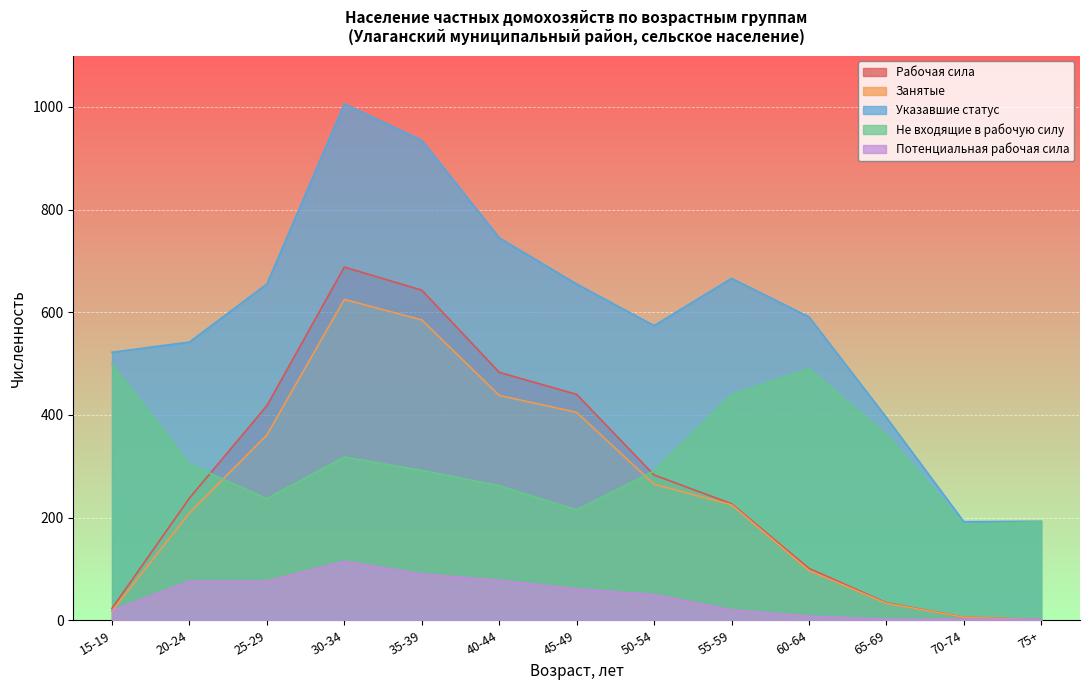

Between 15-19 and 35-39, which series saw the biggest shift?

Рабочая сила